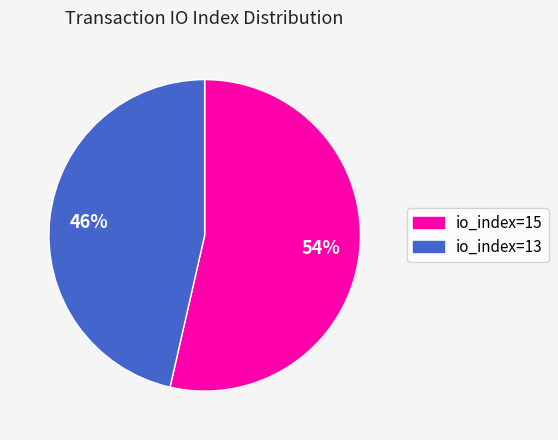

The io_index=13 slice represents 59% of the pie. True or false?

False